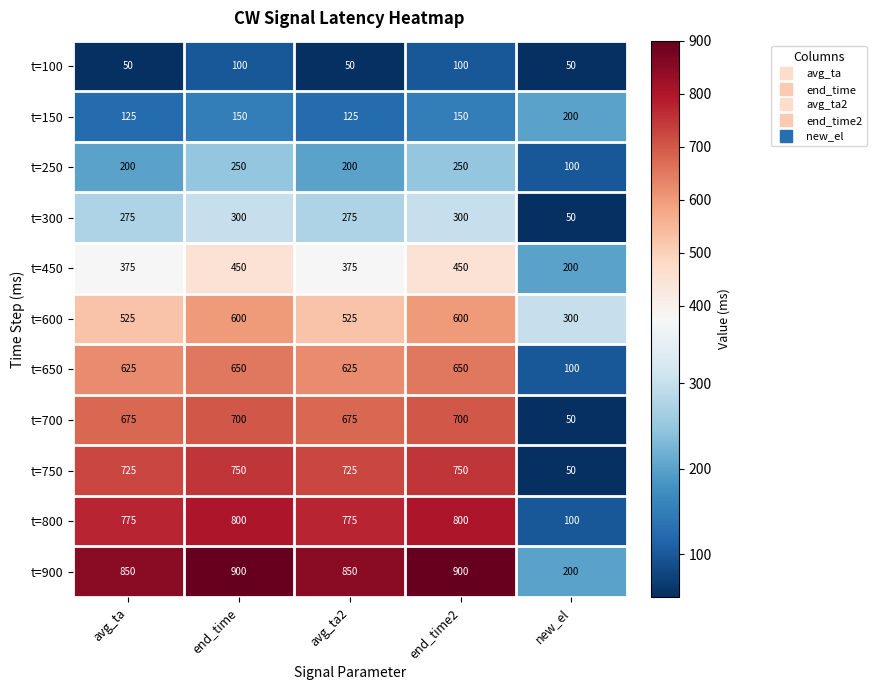

What is the smallest value displayed?

50